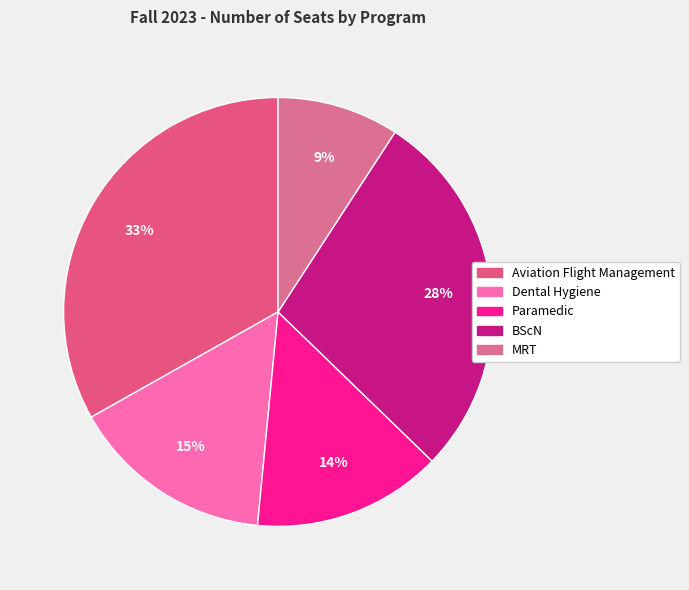

To the nearest percent, what is the difference between the MRT and Dental Hygiene slice percentages?

6%